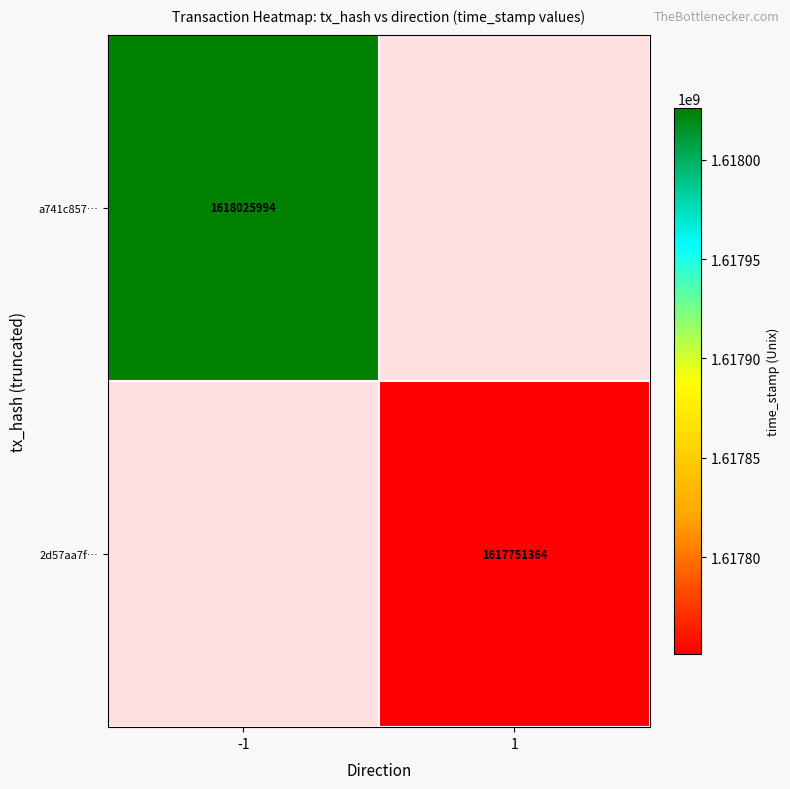

True or false: a741c857… has a value of 1618025994 at -1.

True